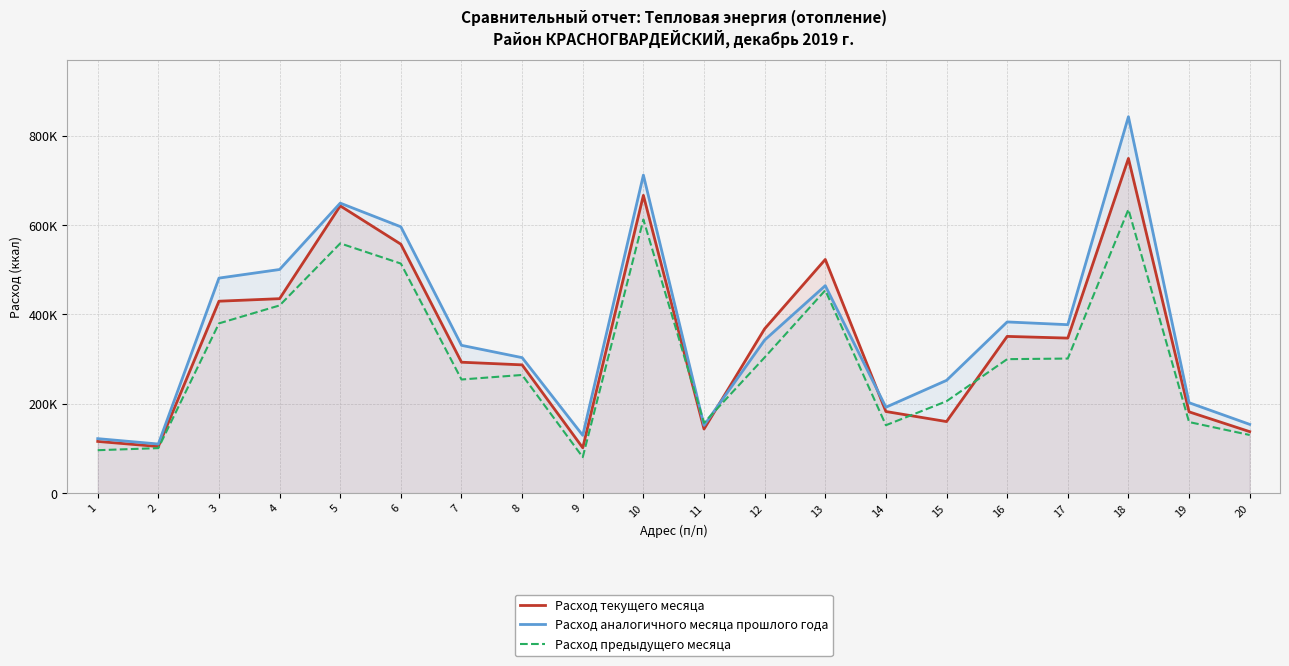

What is the value of the Расход аналогичного месяца прошлого года point at the 20th from the left?

153790